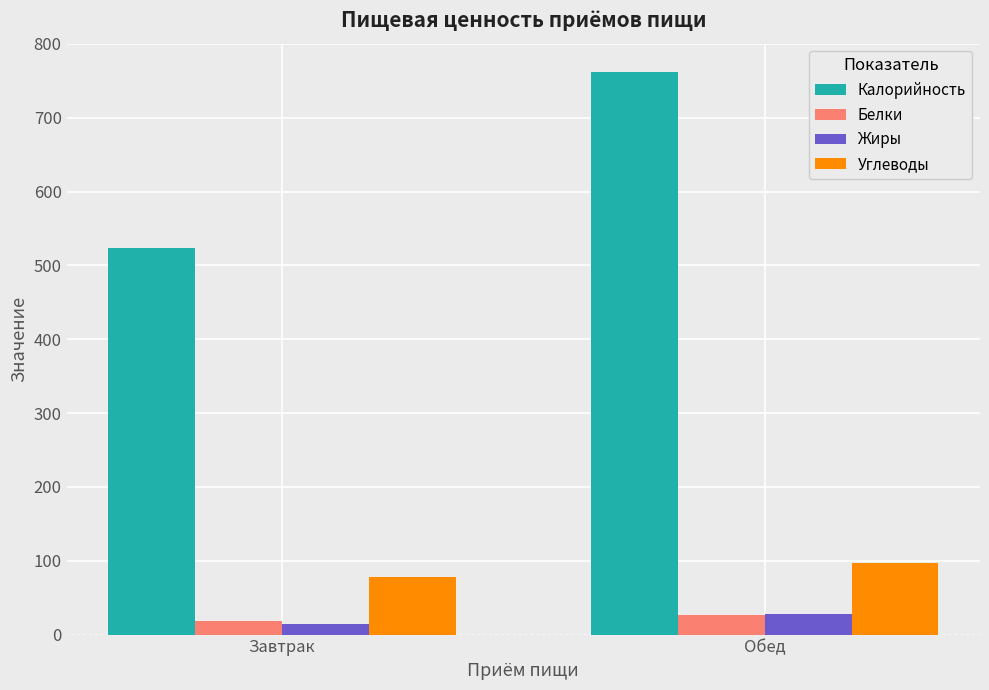

Rank the categories by Калорийность value from lowest to highest.

Завтрак, Обед